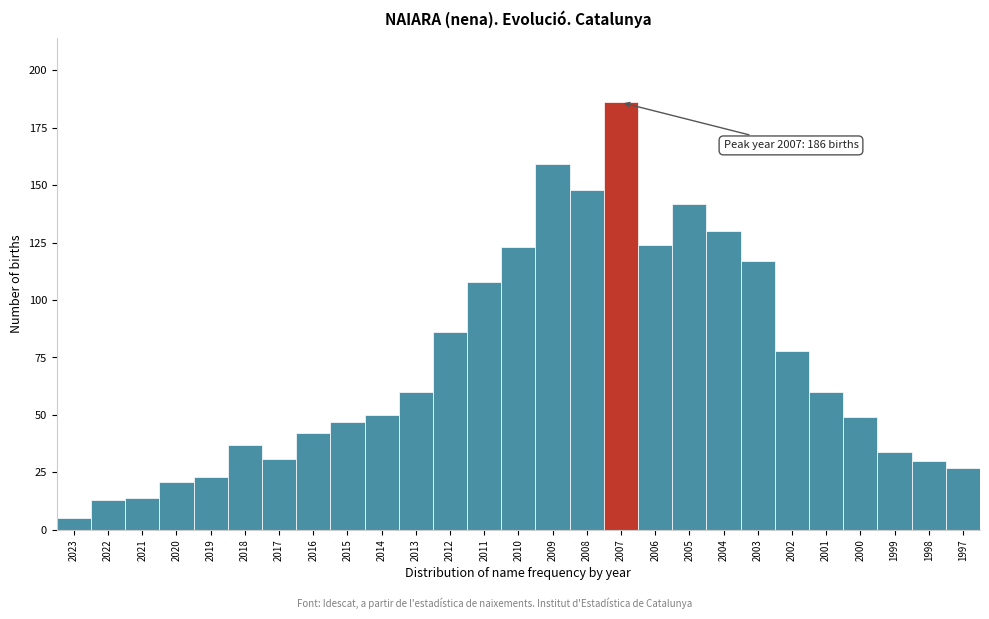

Reading left to right, extract all data points from this chart.

2023=5	2022=13	2021=14	2020=21	2019=23	2018=37	2017=31	2016=42	2015=47	2014=50	2013=60	2012=86	2011=108	2010=123	2009=159	2008=148	2007=186	2006=124	2005=142	2004=130	2003=117	2002=78	2001=60	2000=49	1999=34	1998=30	1997=27